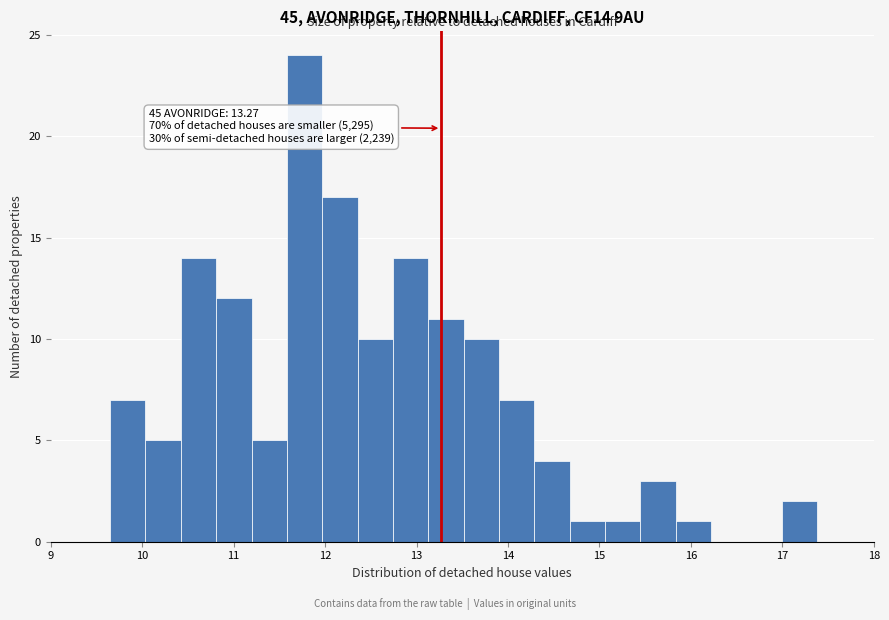

Read against the x-axis, roughly where is the centre of the tallest bar?

11.8